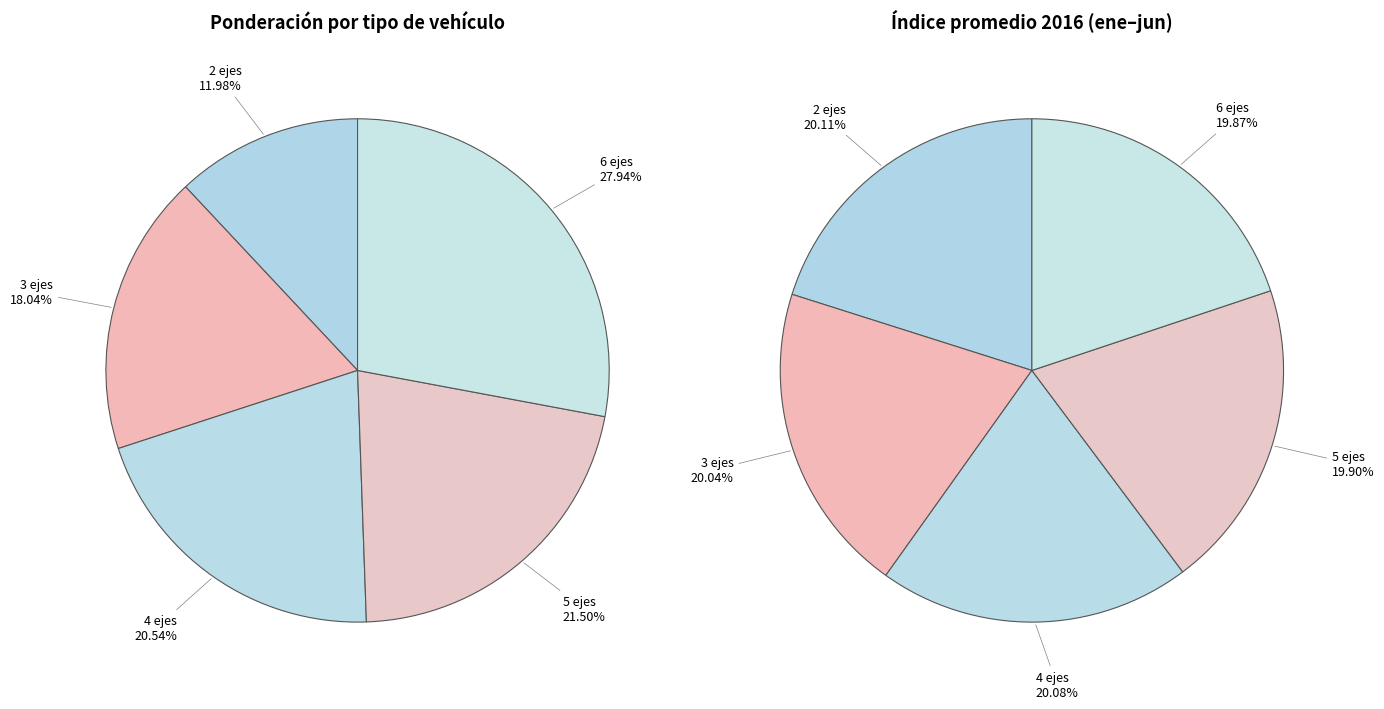

To the nearest percent, what percentage of the pie is 4 ejes?

21%